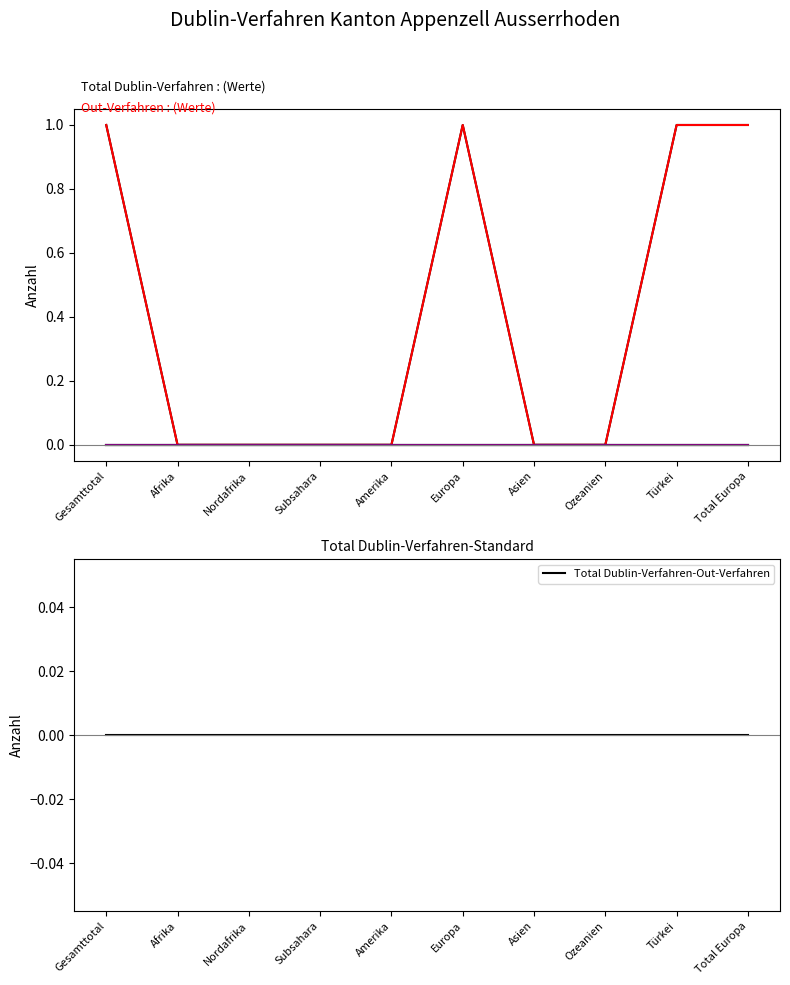

How many values in the Out-Verfahren series exceed 0?

4